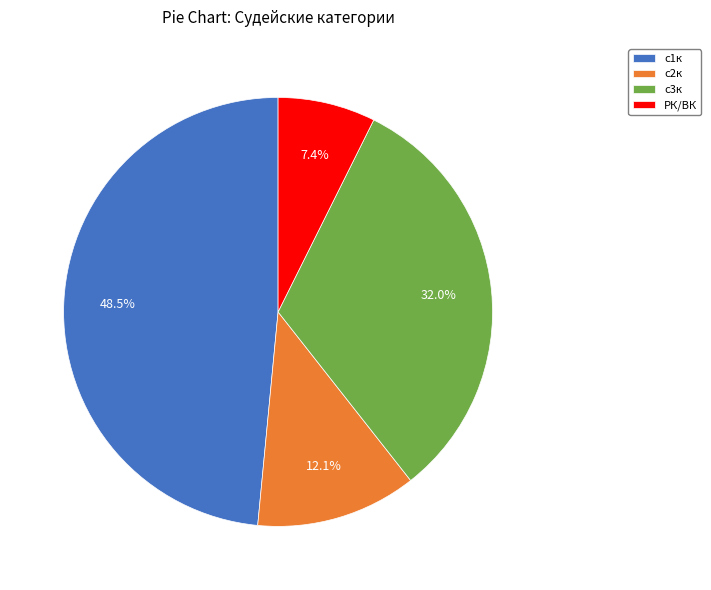

To the nearest percent, what is the difference between the largest and smallest slice percentages?

41%